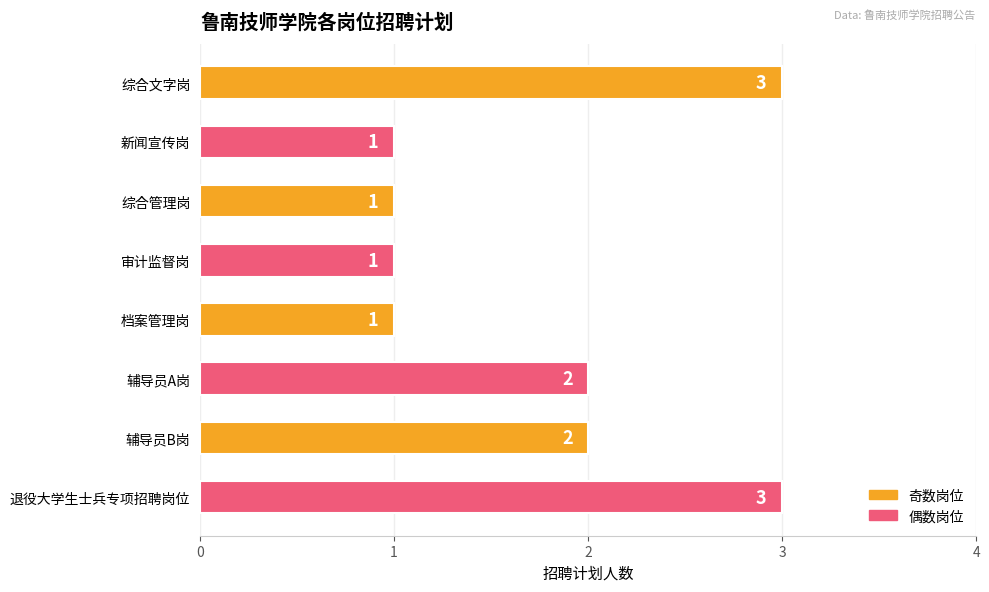

Are the bars grouped side by side (vs. stacked)?

No